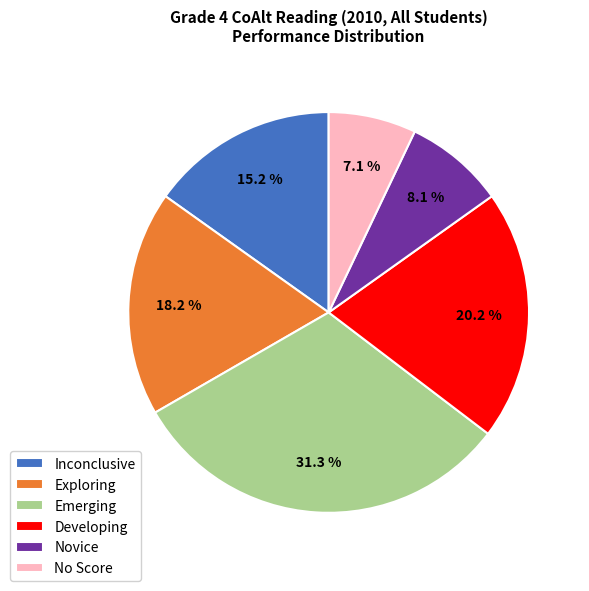

To the nearest percent, what percentage of the pie is Novice?

8%